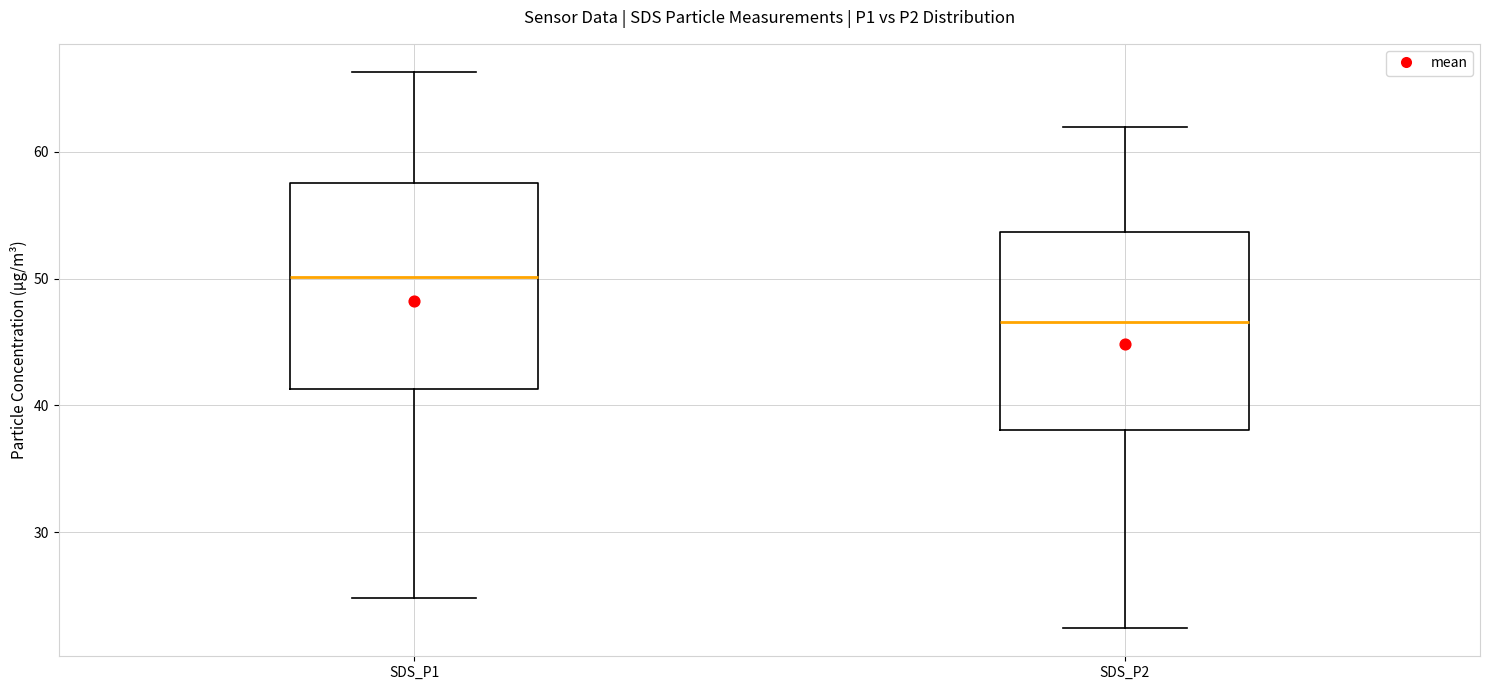

Where is the upper edge of the box for SDS_P2 on the y-axis? The values are not printed on the chart, so give them approximately, as read against the axis.

54